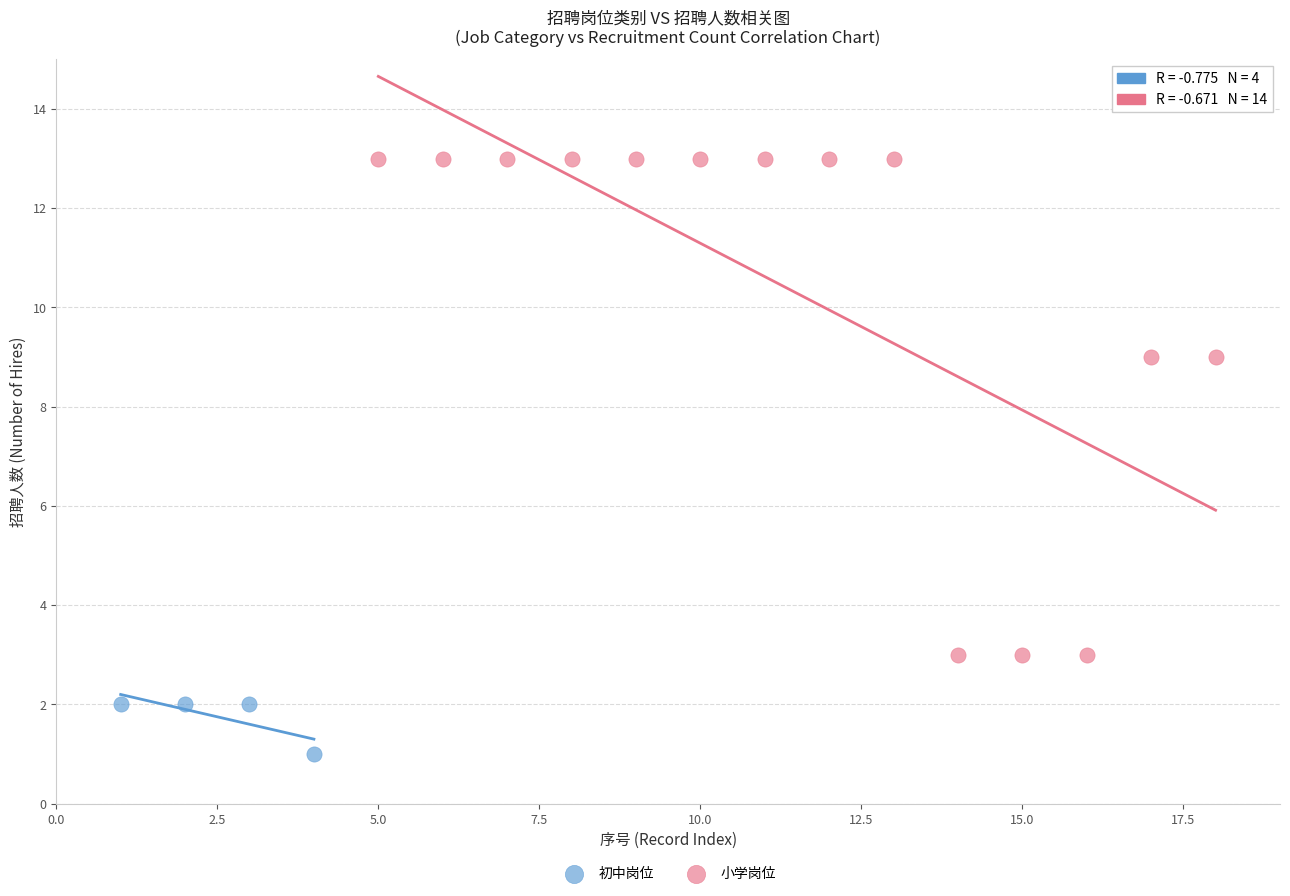

Which series reaches the minimum Y coordinate?

初中岗位